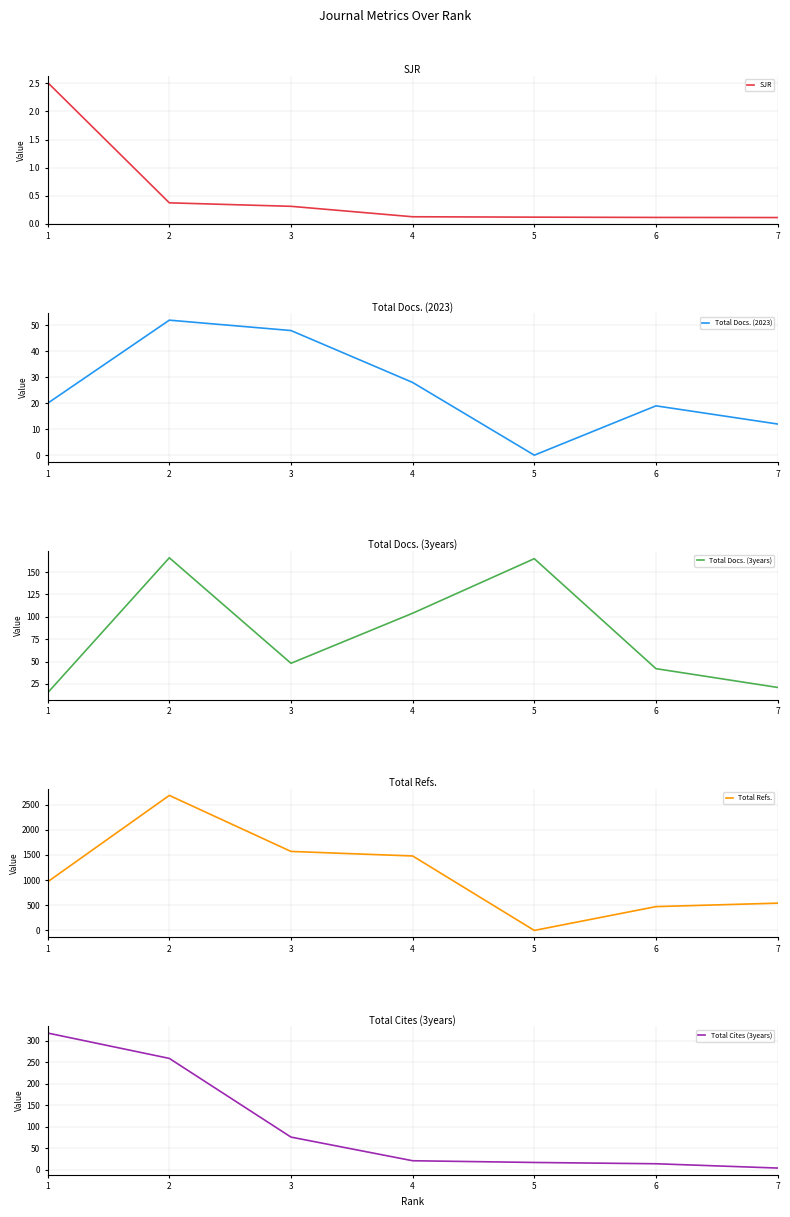

Reading right to left, what are all the values shown in this chart?

SJR: 0.1	0.1	0.1	0.1	0.3	0.4	2.5
Total Docs. (2023): 12.0	19.0	0.0	28.0	48.0	52.0	20.0
Total Docs. (3years): 21.0	42.0	165.0	104.0	48.0	166.0	15.0
Total Refs.: 542.0	473.0	0.0	1479.0	1569.0	2682.0	966.0
Total Cites (3years): 4.0	14.0	17.0	21.0	76.0	259.0	318.0